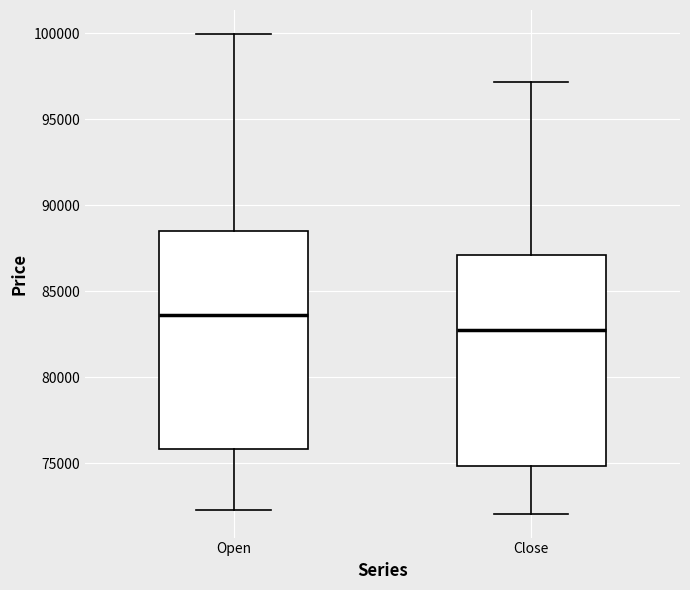

Where does the upper whisker of the box for Close end on the y-axis? The values are not printed on the chart, so give them approximately, as read against the axis.

97000